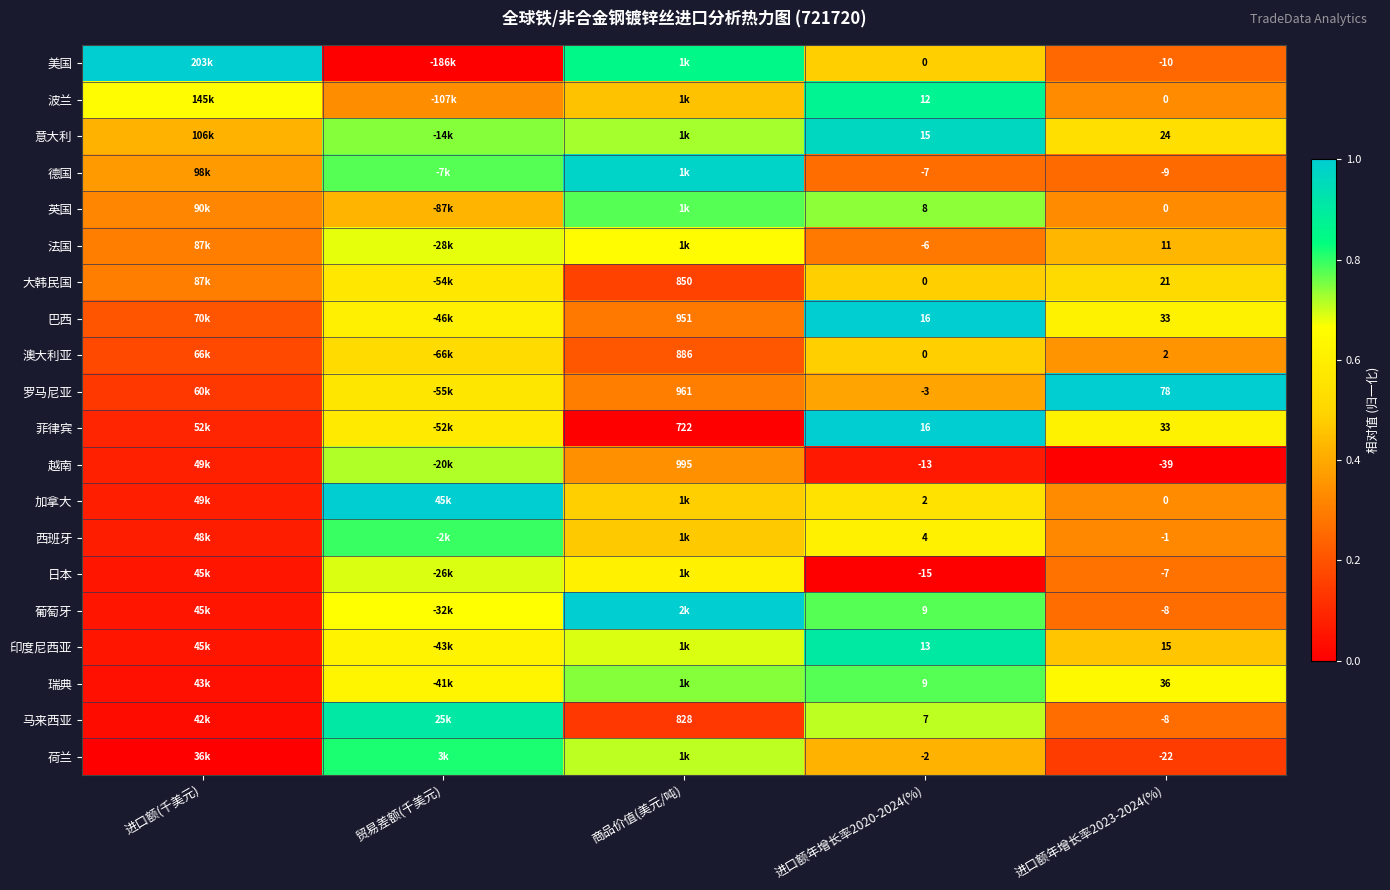

Is the value of 瑞典 at 进口额年增长率2020-2024(%) greater than the value of 印度尼西亚 at 进口额年增长率2020-2024(%)?

No